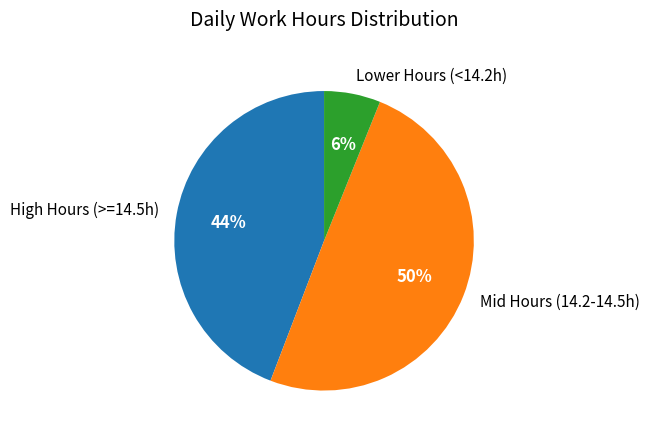

Is it true that Lower Hours (<14.2h) is 6% of the pie?

True